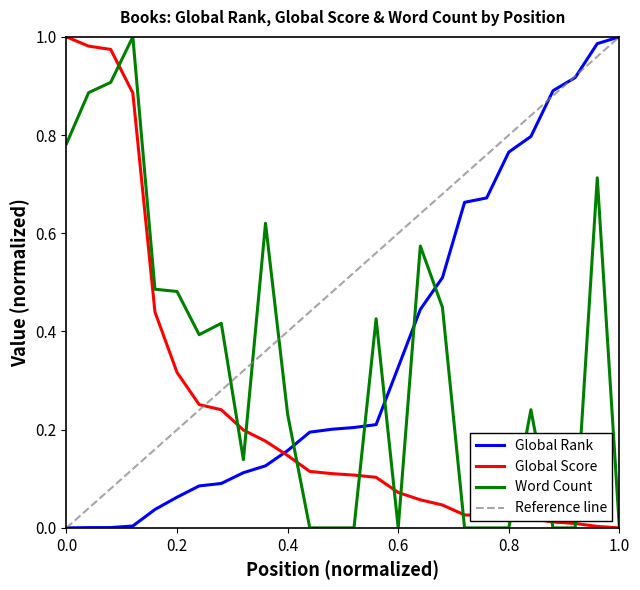

How many intersections are there between Global Rank and Global Score?

1